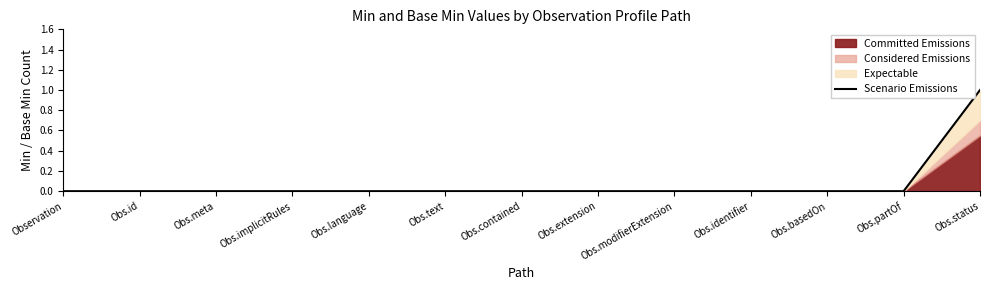

How many lines are shown in the chart?

1